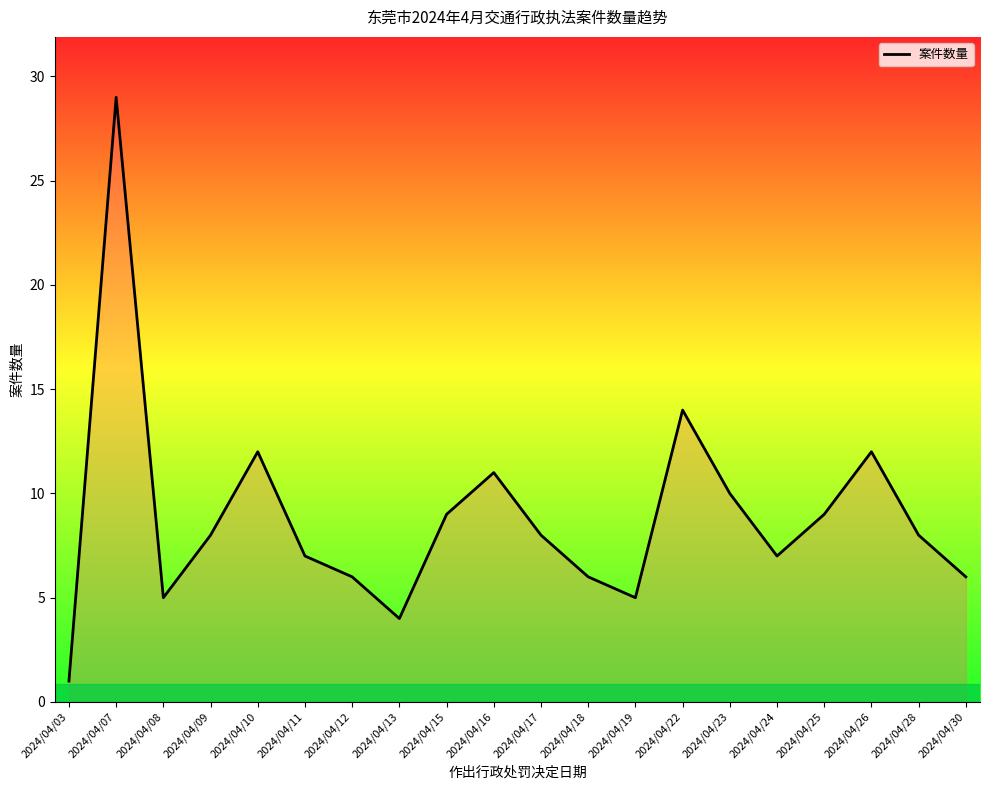

How many categories are shown in the chart?

20